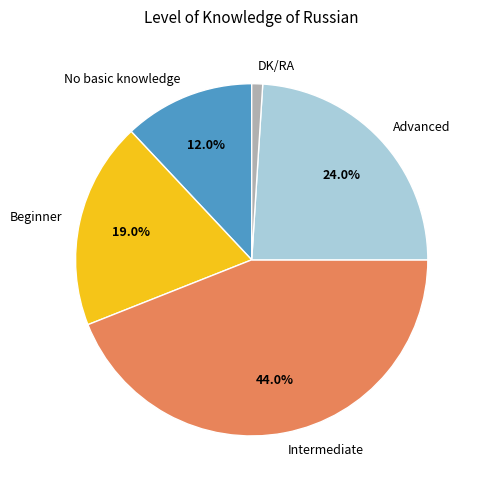

Does any single category account for the majority?

No